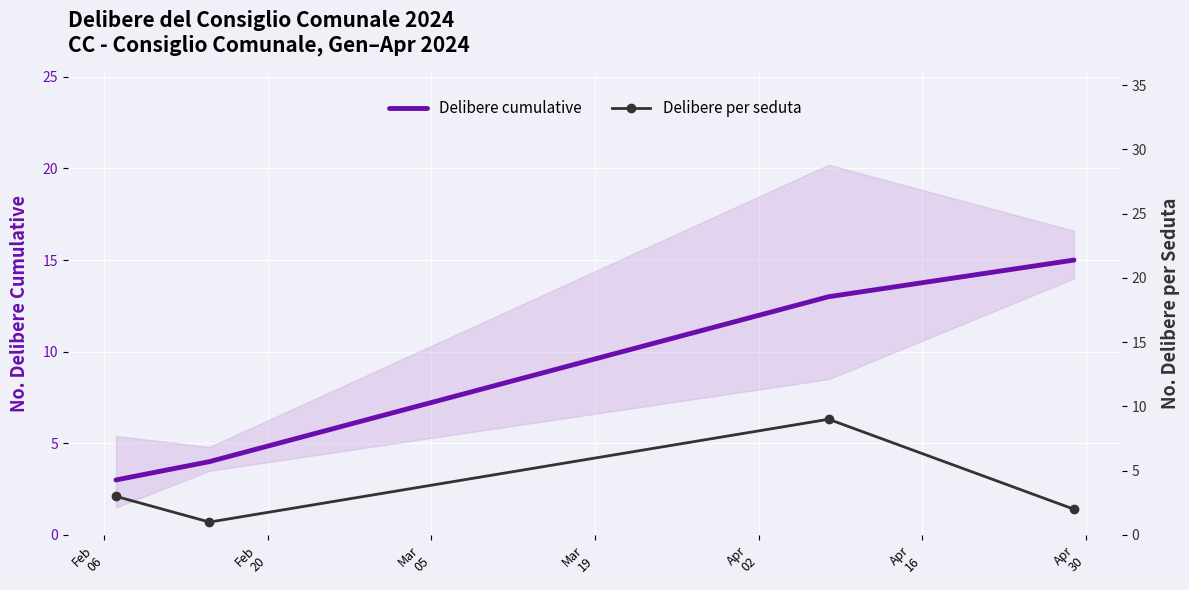

True or false: Delibere cumulative and Delibere per seduta cross at least once.

False